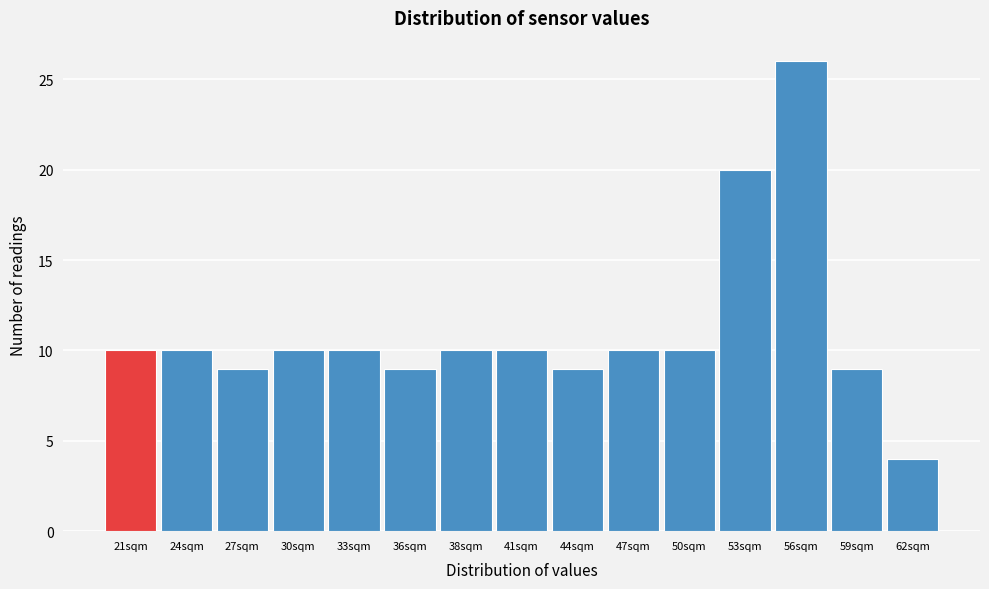

Reading left to right, transcribe all the data shown in this chart.

10	10	9	10	10	9	10	10	9	10	10	20	26	9	4